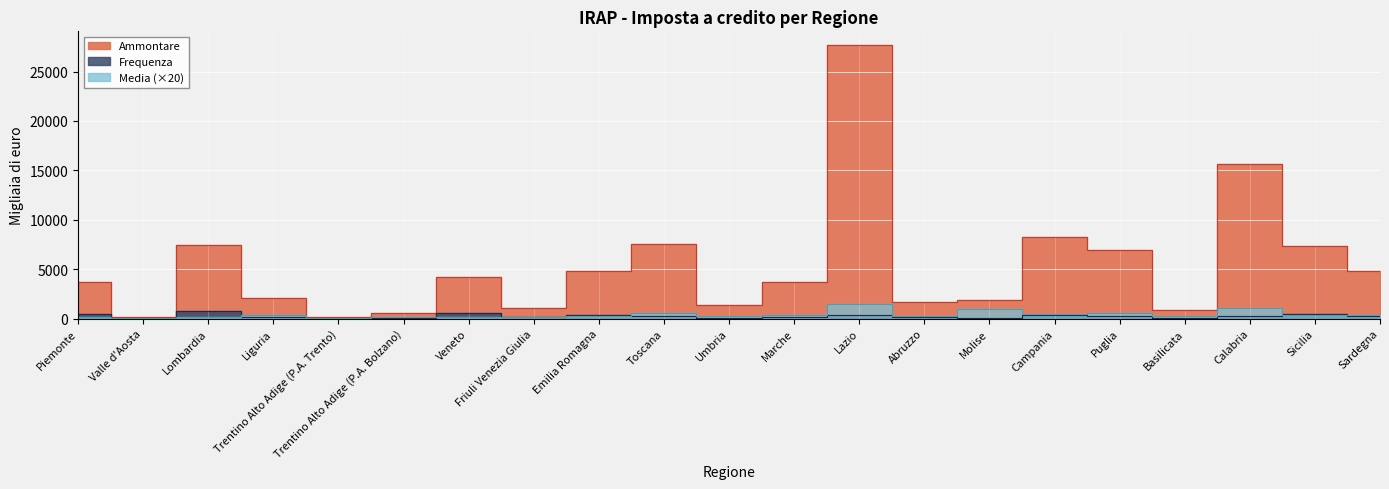

What are all the series names shown in the legend?

Frequenza, Ammontare, Media